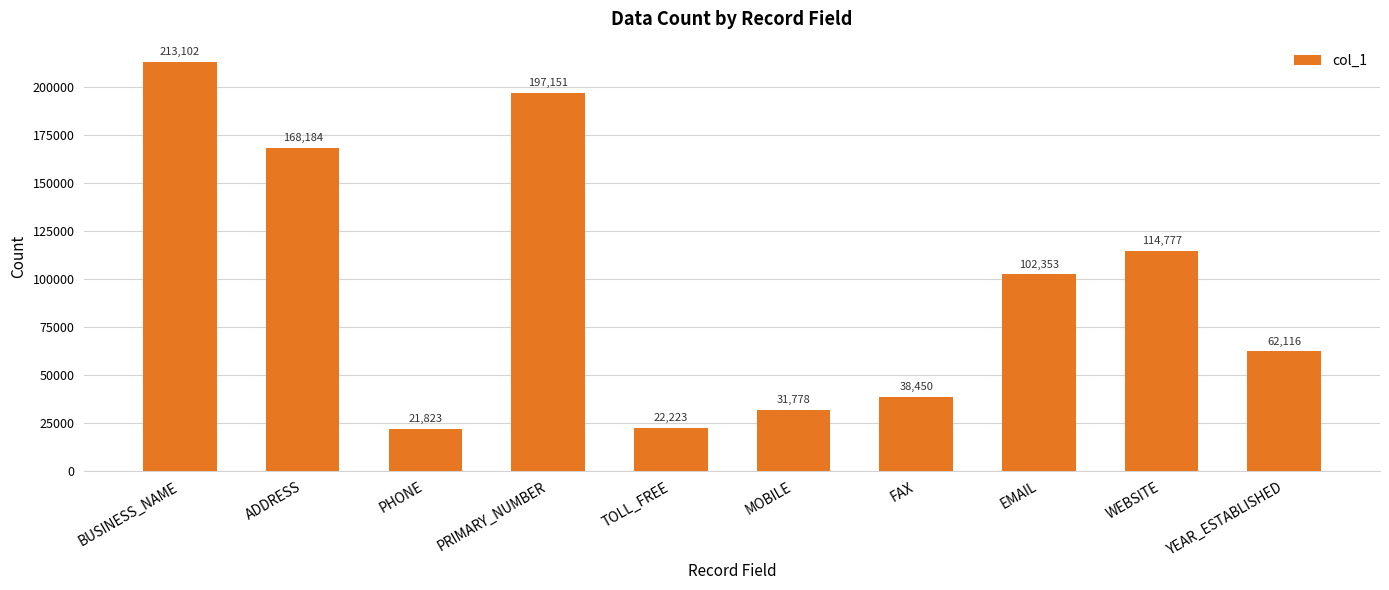

List the labels in order of value, largest first.

BUSINESS_NAME, PRIMARY_NUMBER, ADDRESS, WEBSITE, EMAIL, YEAR_ESTABLISHED, FAX, MOBILE, TOLL_FREE, PHONE